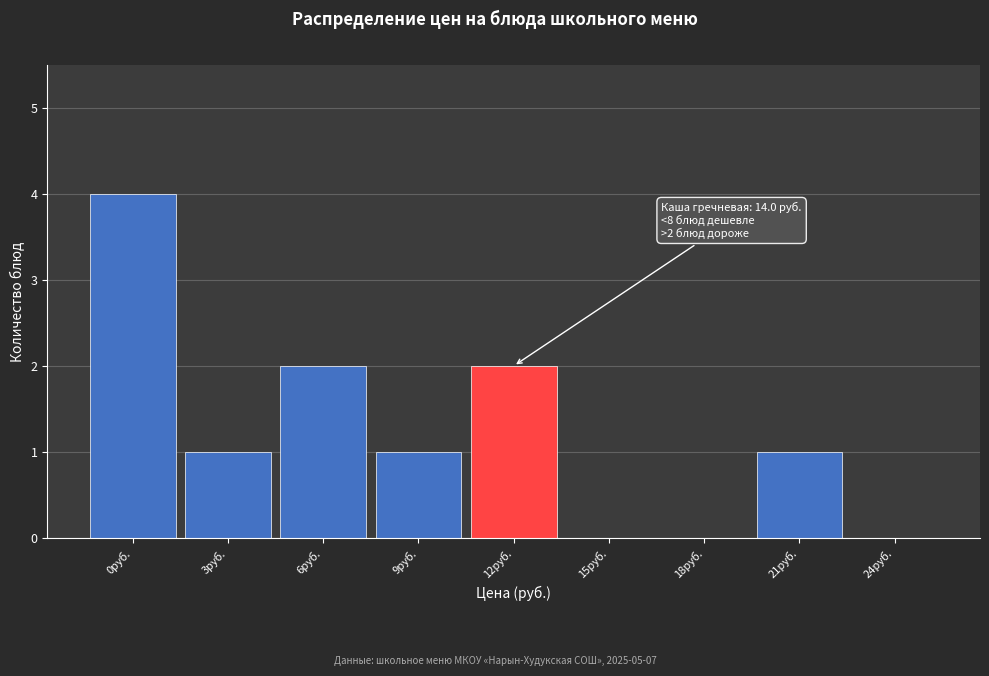

Reading left to right, list all the values displayed in this chart.

0руб.=4	3руб.=1	6руб.=2	9руб.=1	12руб.=2	15руб.=0	18руб.=0	21руб.=1	24руб.=0